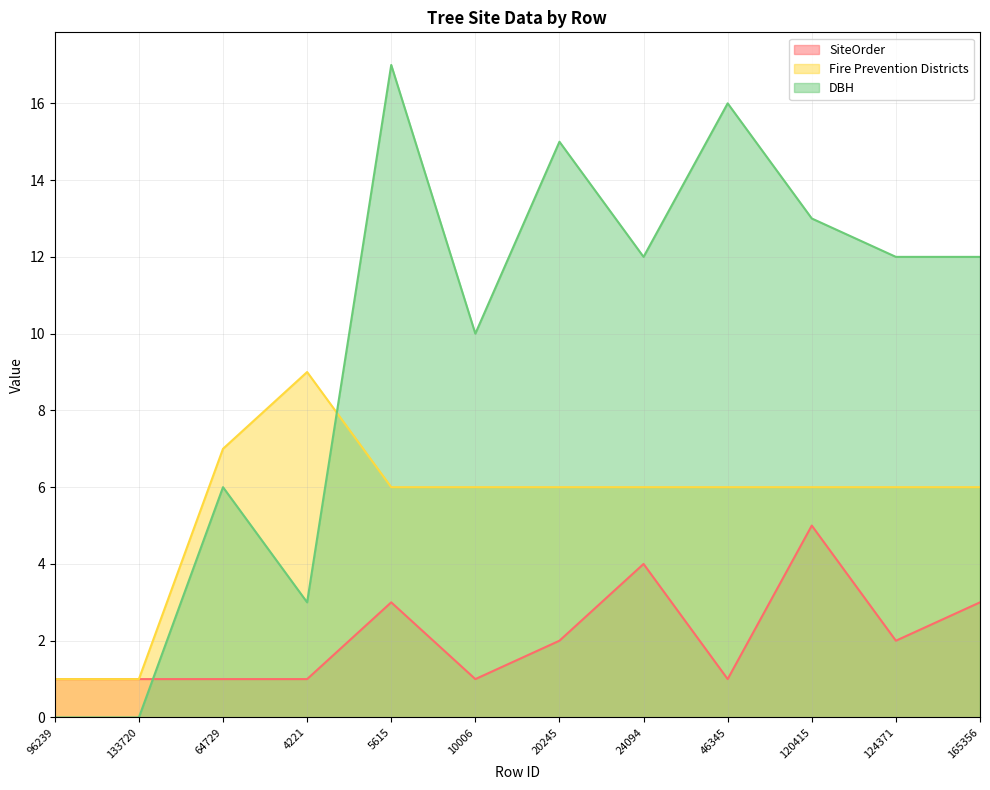

At how many categories does at least one series exceed 7?

9